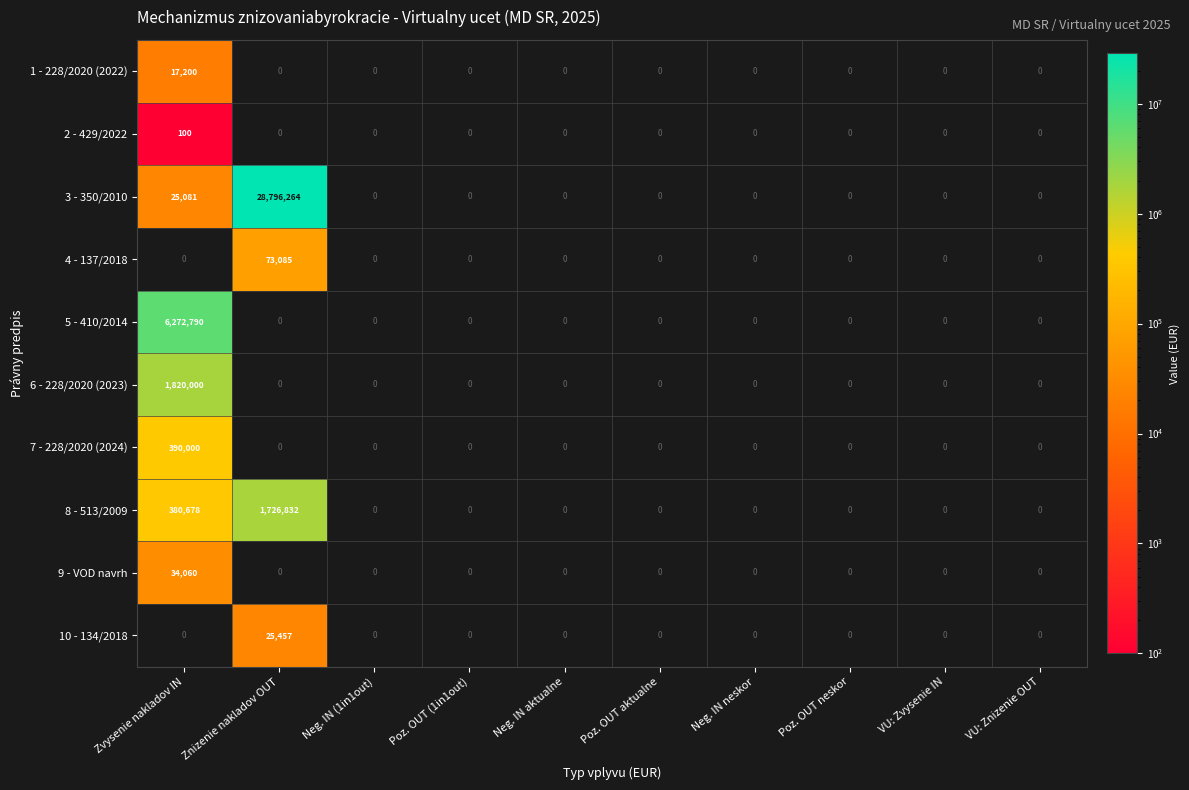

Where is 8 - 513/2009 nearest to the value 863416?

Zvysenie nakladov IN